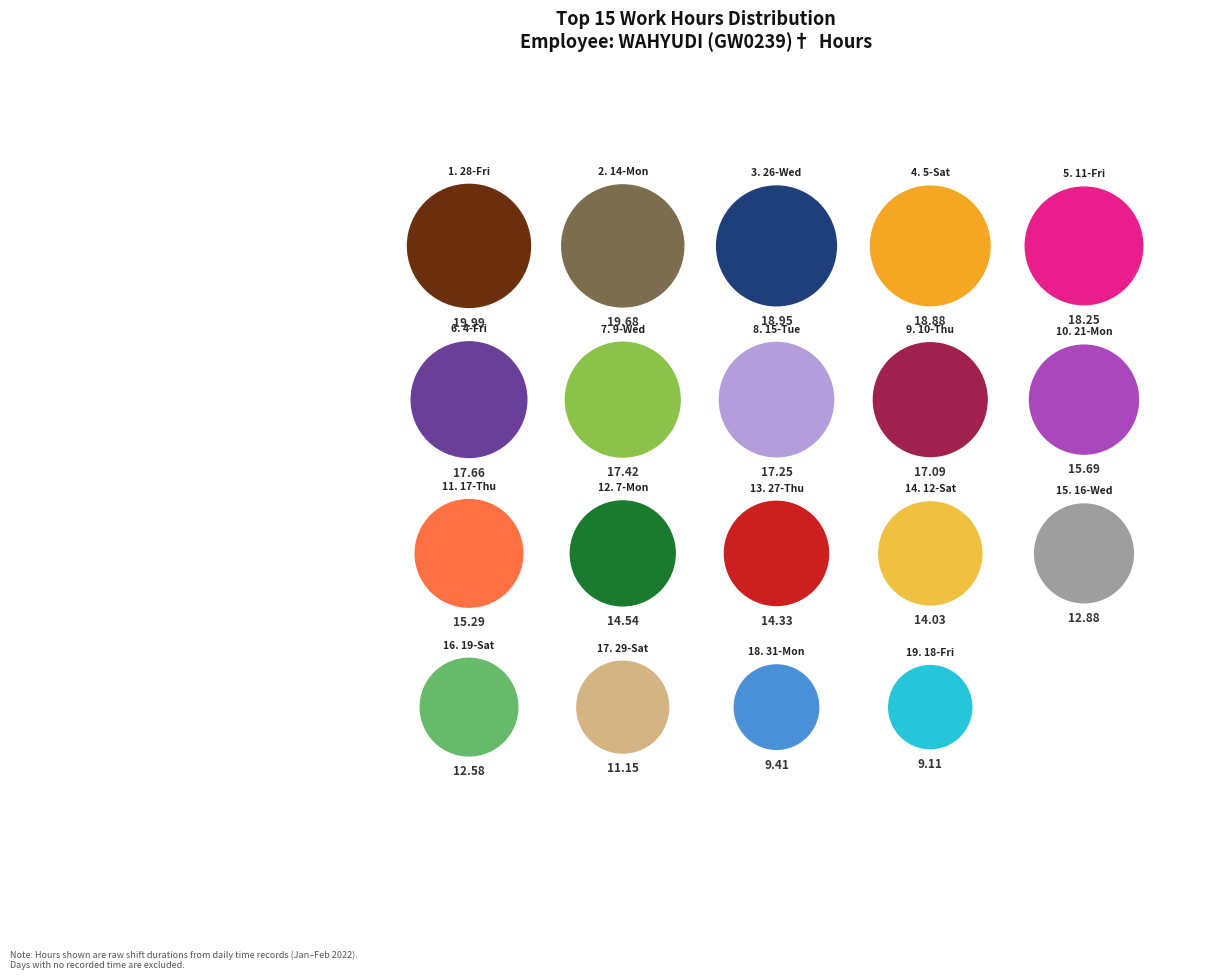

Is it true that 19-Sat is 17% of the pie?

False